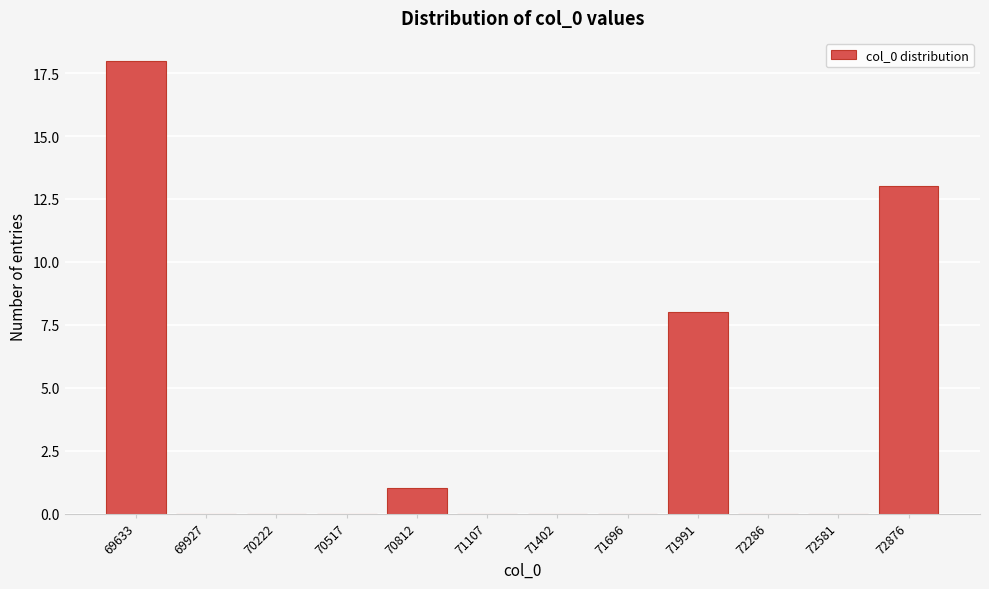

Reading left to right, list all the values displayed in this chart.

69633=18	69927=0	70222=0	70517=0	70812=1	71107=0	71402=0	71696=0	71991=8	72286=0	72581=0	72876=13